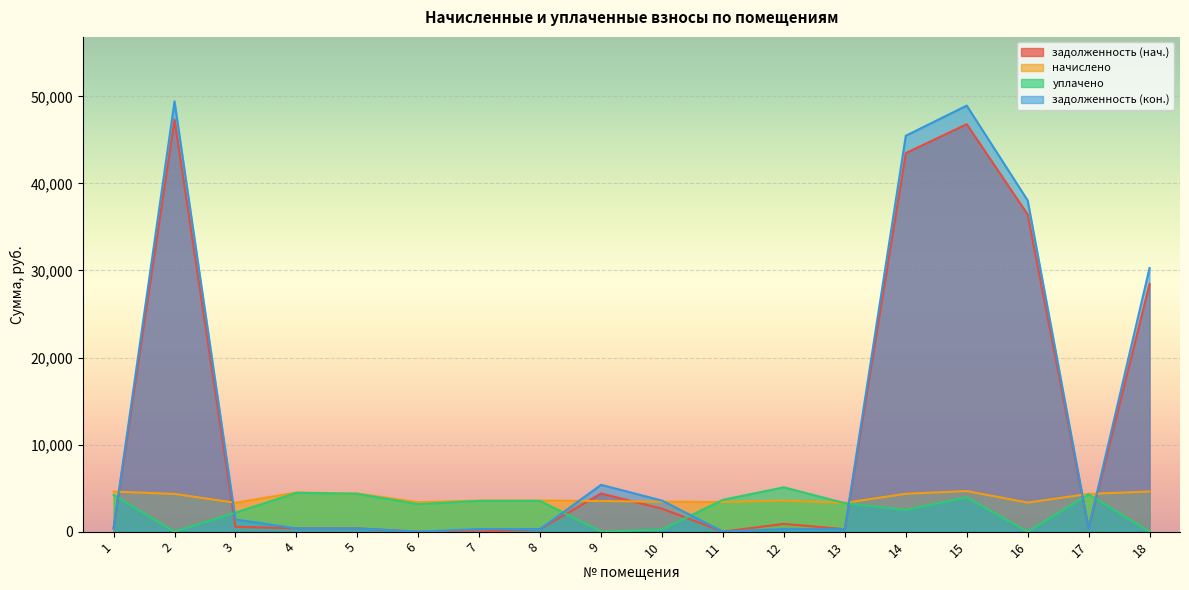

What is the sum of all задолженность (нач.) values?

213027.8